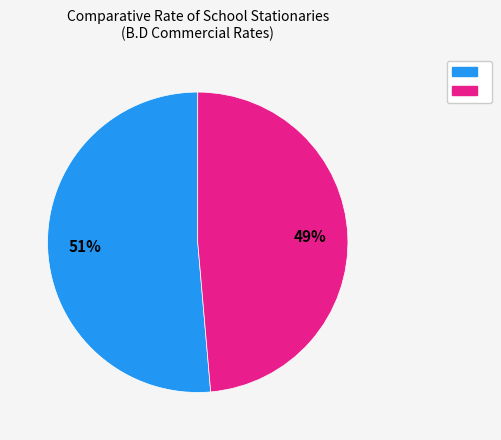

To the nearest percent, what is the average slice percentage?

50%